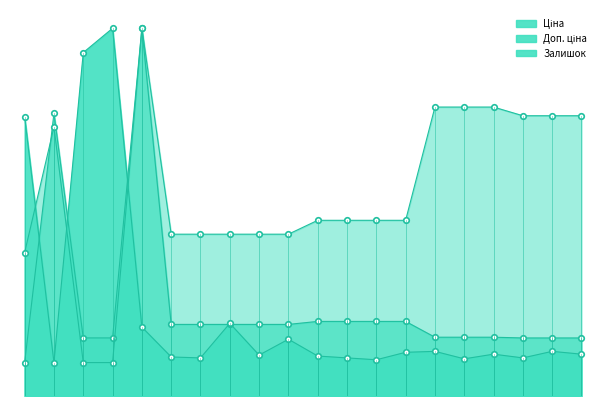

Which series has the widest spread of values?

Ціна